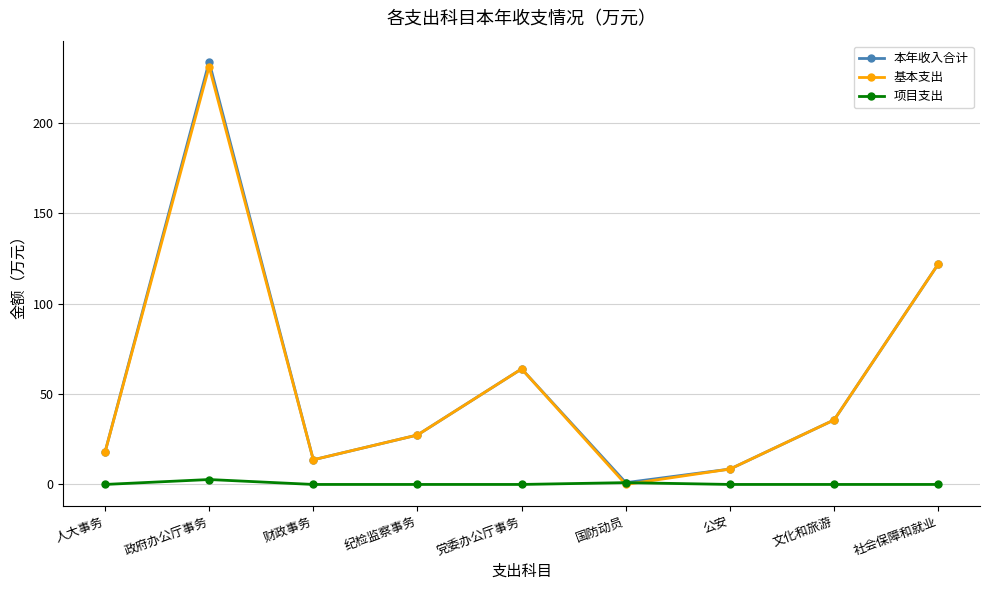

In 本年收入合计, how many points are higher than both neighbors (excluding endpoints)?

2